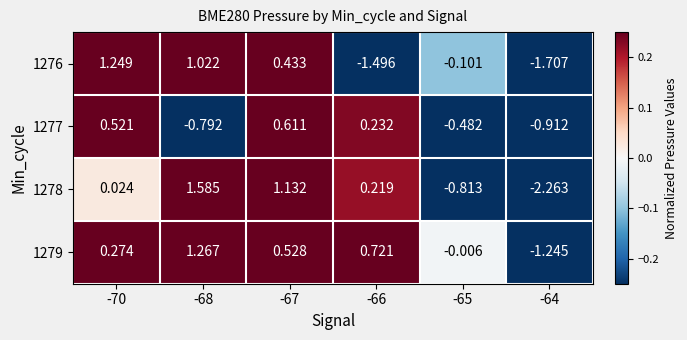

List the series in order of their peak value, lowest first.

1277, 1276, 1279, 1278